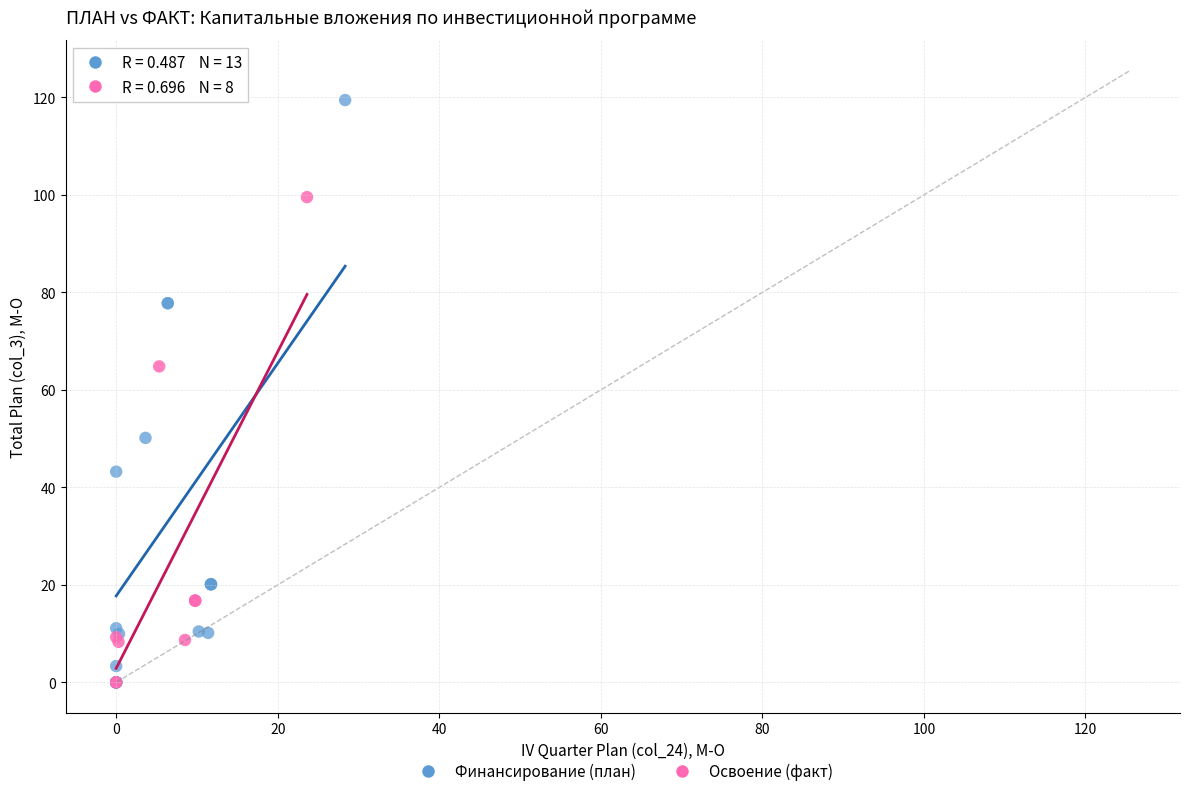

Which series has the largest Y range (max minus min)?

Финансирование (план)